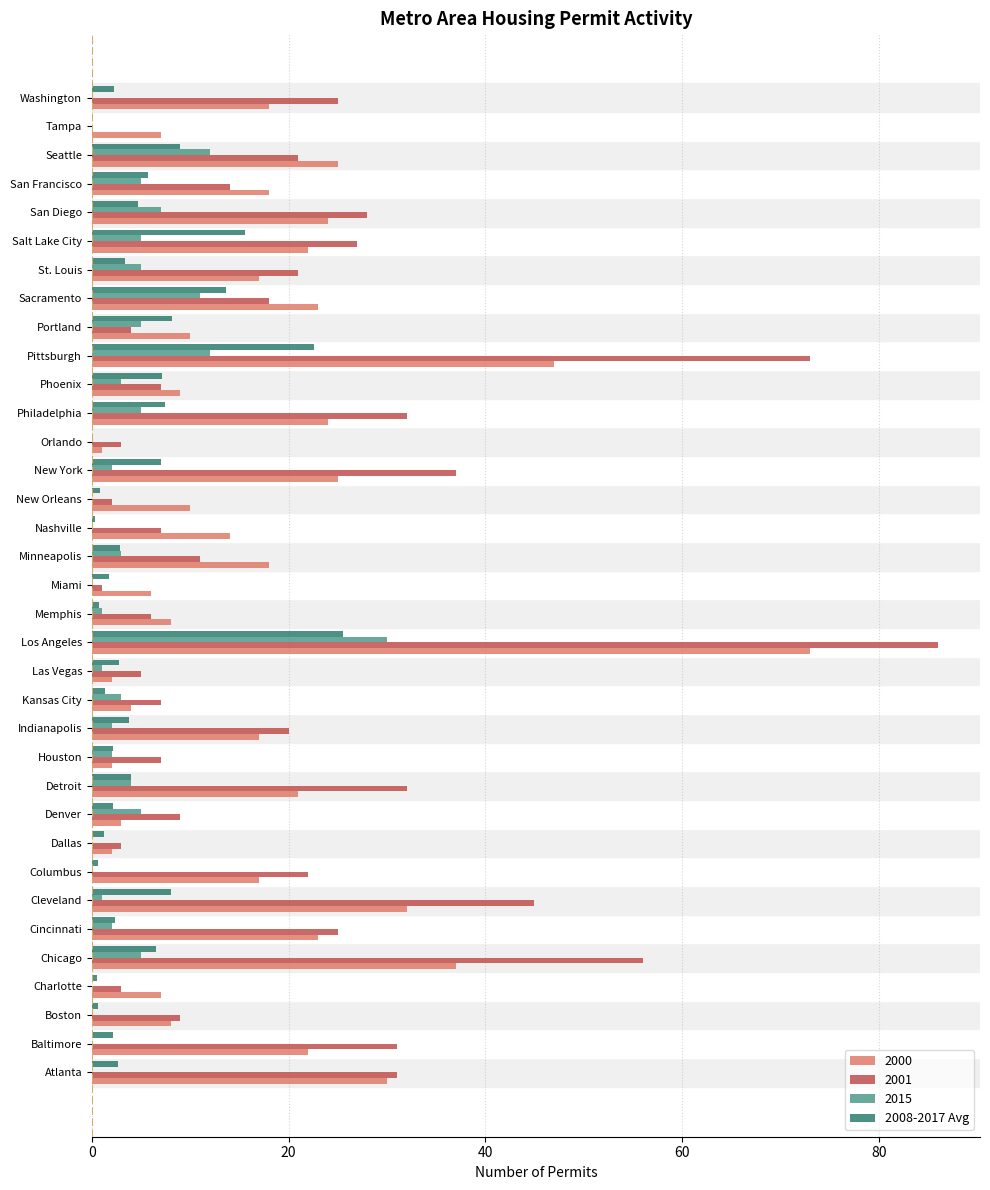

Is it true that 2000 equals 6.4 at New York?

False